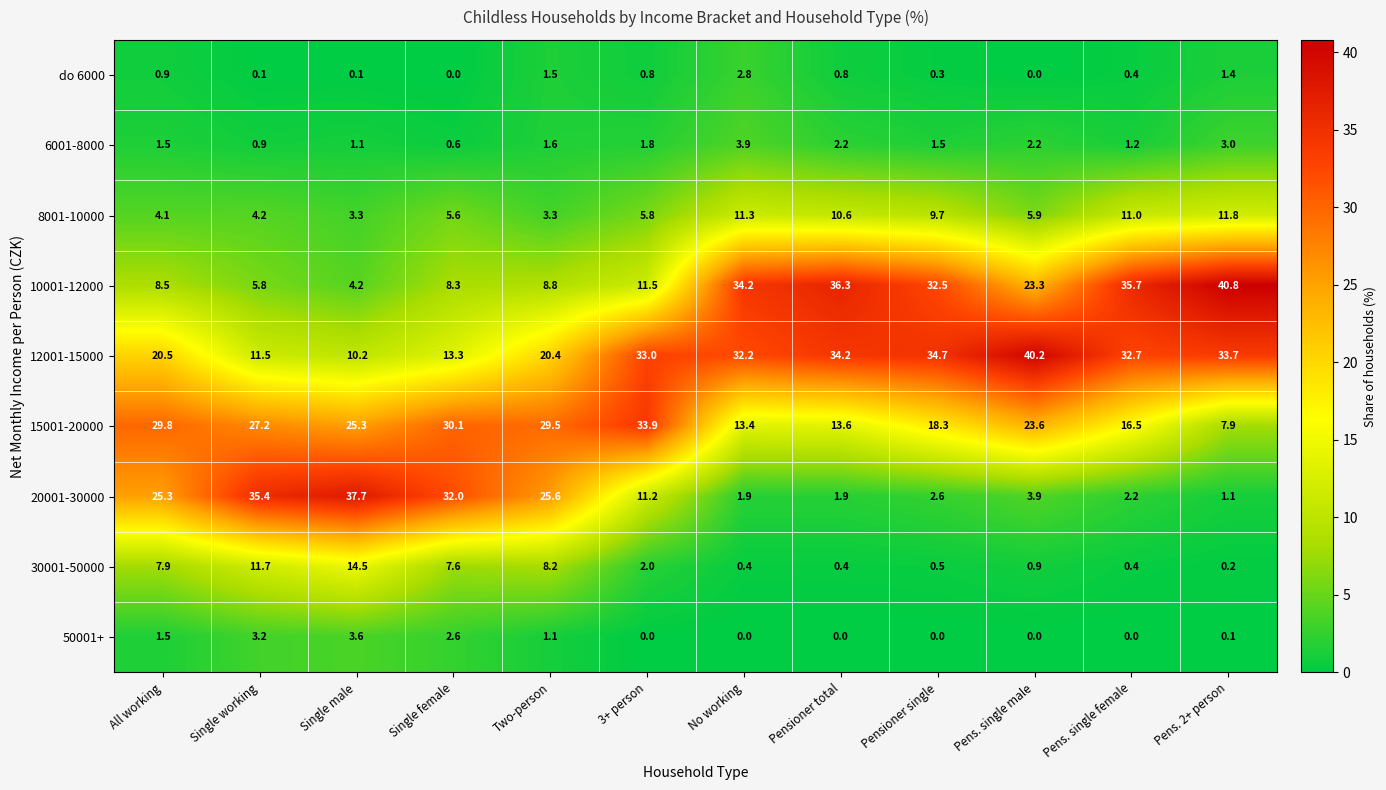

What is the sum of the 30001-50000 values at Single female and Single male?

22.1